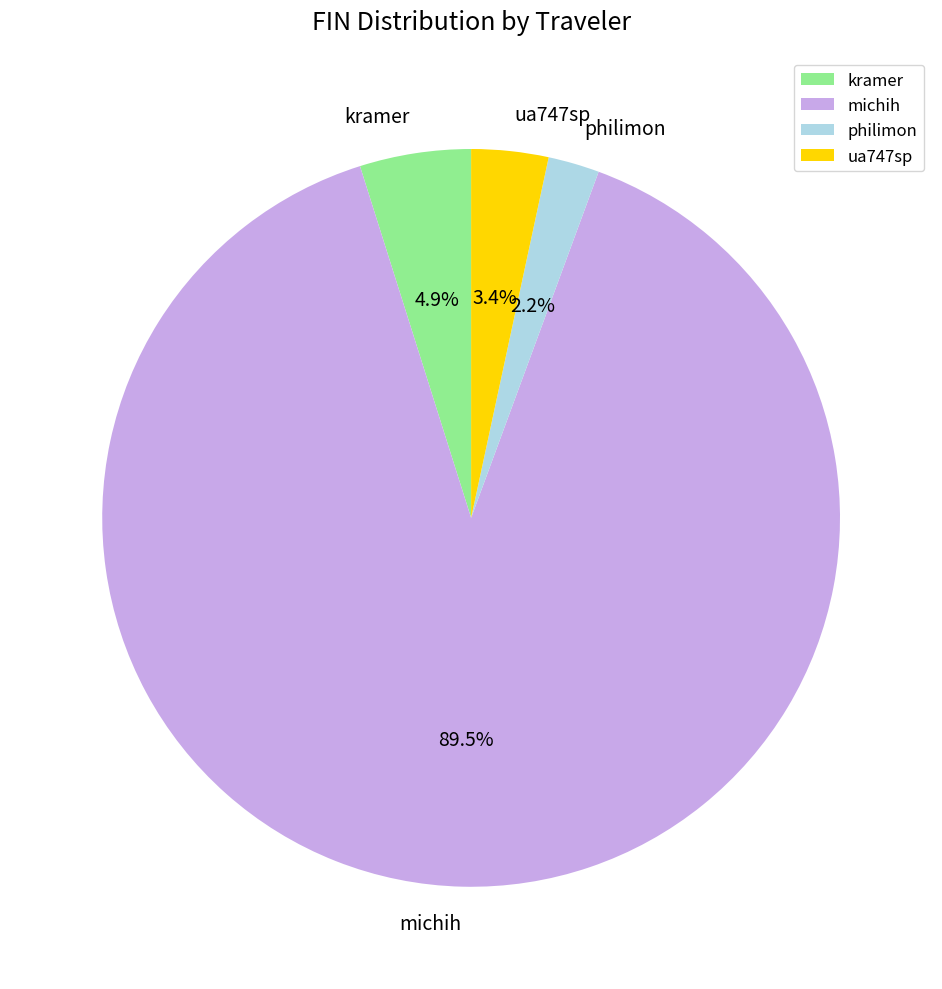

Count the number of slices in the pie.

4